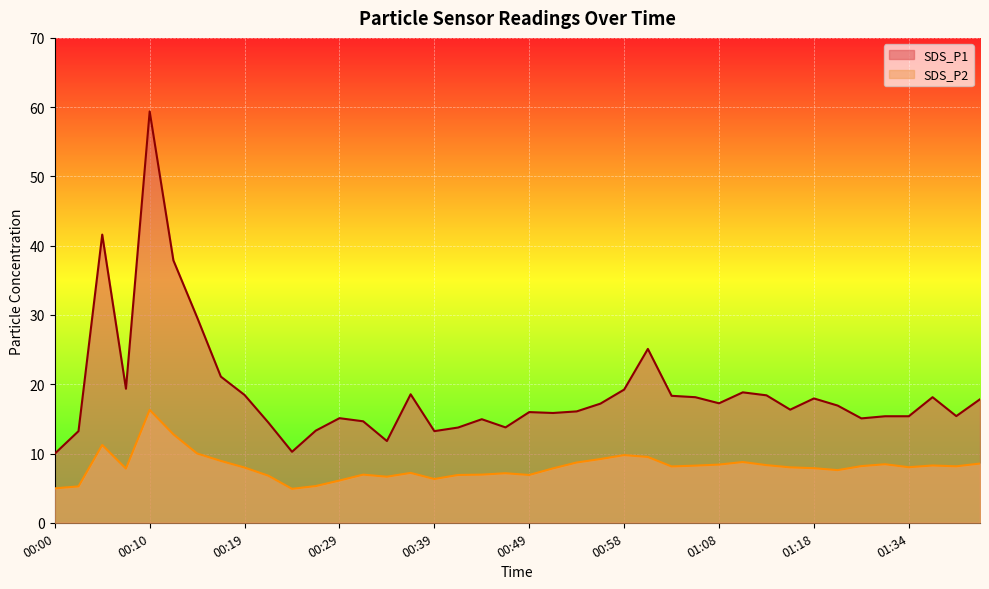

Reading left to right, what are all the values shown in this chart?

SDS_P1: 10.0	13.2	41.6	19.4	59.4	37.9	29.6	21.1	18.4	14.5	10.2	13.3	15.1	14.7	11.8	18.6	13.2	13.8	14.9	13.8	16.0	15.8	16.1	17.2	19.2	25.1	18.3	18.1	17.2	18.8	18.4	16.3	17.9	16.9	15.1	15.4	15.4	18.1	15.4	17.8
SDS_P2: 5.0	5.2	11.2	7.8	16.3	12.8	10.0	8.9	8.0	6.8	4.9	5.3	6.1	7.0	6.7	7.2	6.3	6.9	7.0	7.2	6.9	7.8	8.7	9.2	9.8	9.5	8.1	8.2	8.4	8.8	8.3	8.0	7.9	7.6	8.2	8.4	8.0	8.3	8.2	8.6